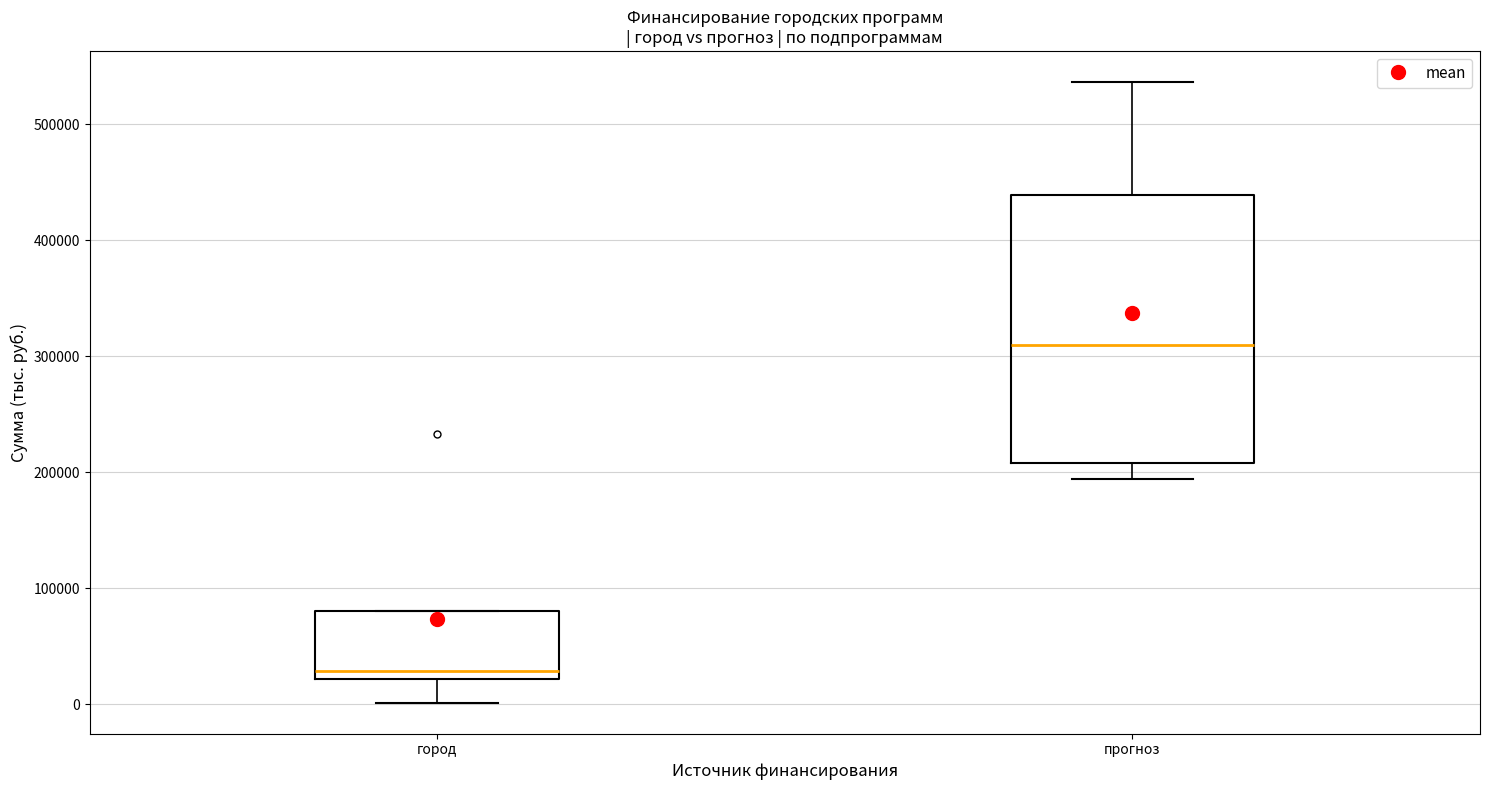

Which box has the highest median line?

прогноз